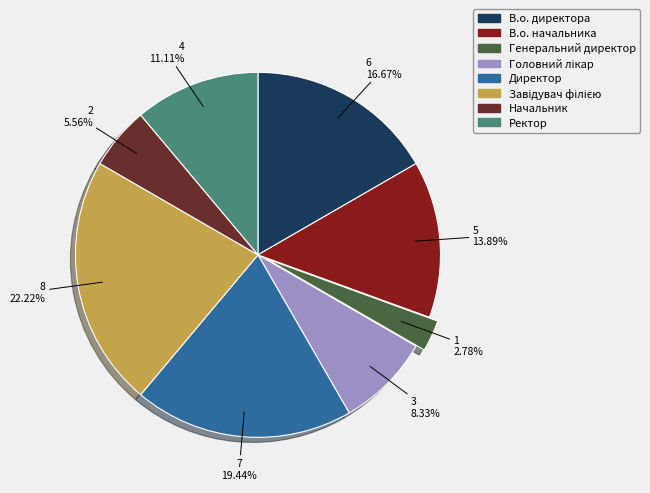

Does any single category account for the majority?

No